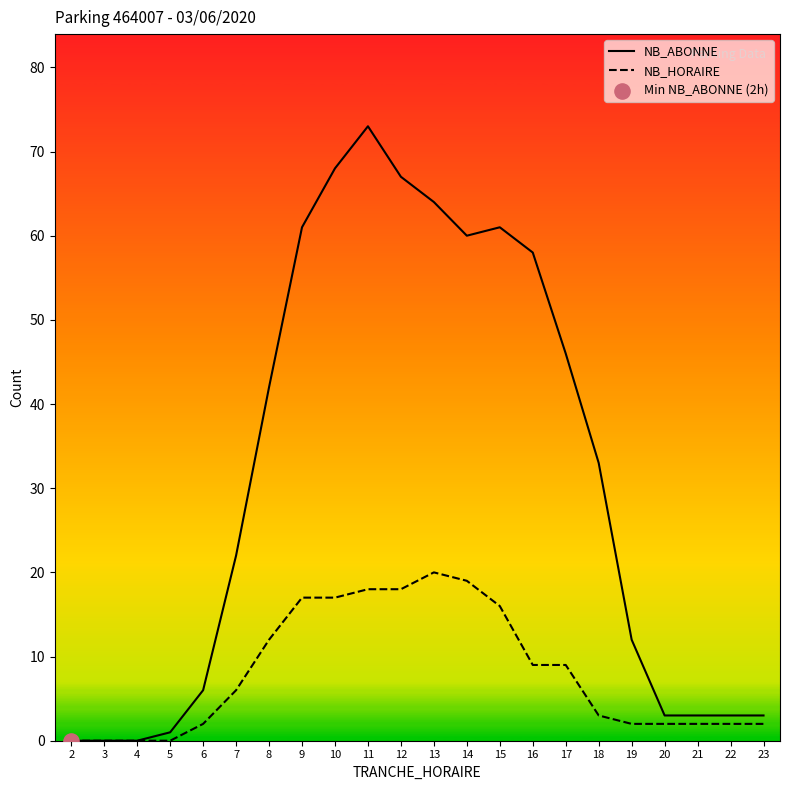

At how many categories does at least one series exceed 2?

18